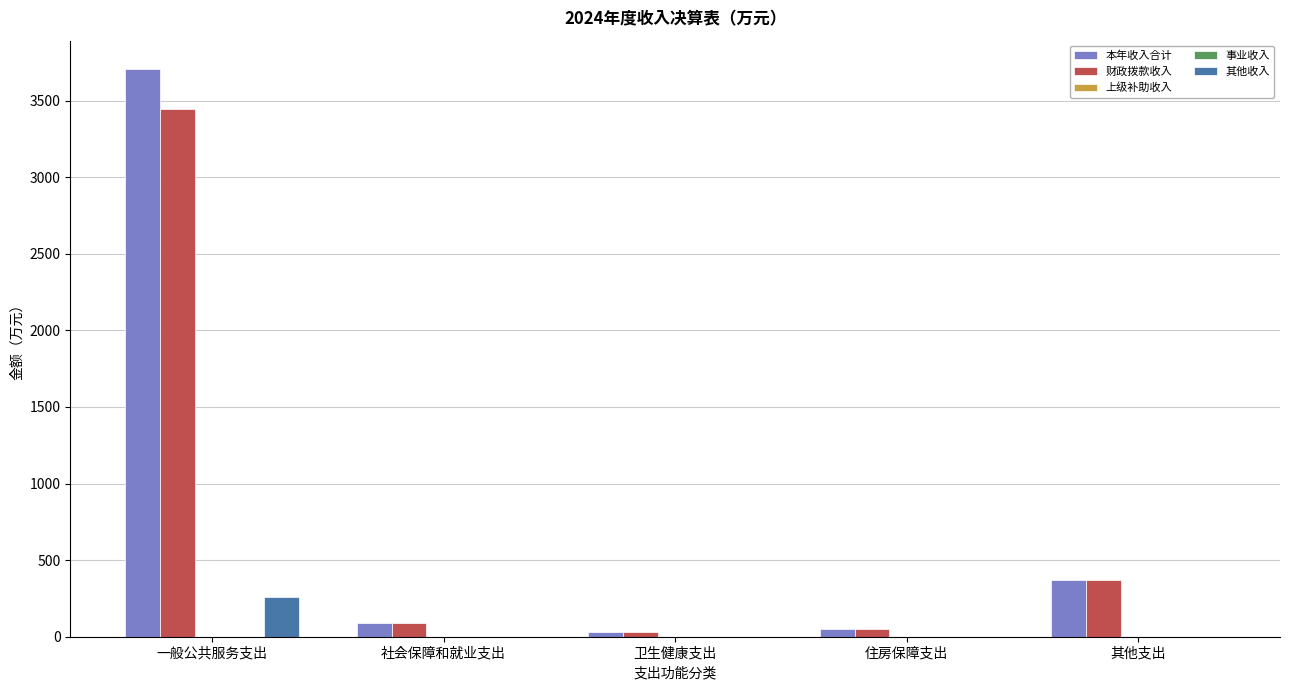

How many groups of bars are there?

5